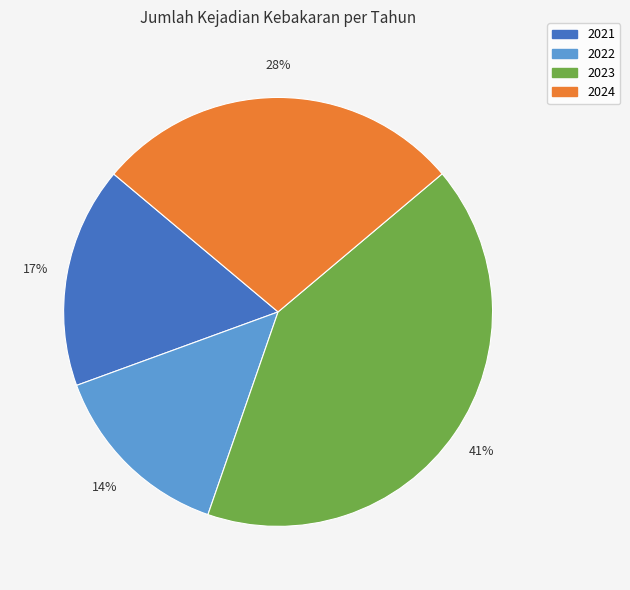

Rank the categories by value from lowest to highest.

2022, 2021, 2024, 2023